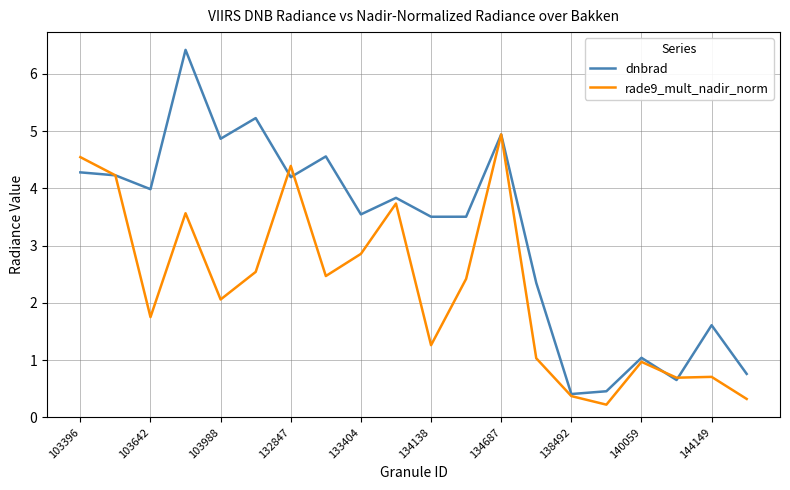

Which series has the largest total across all categories?

dnbrad